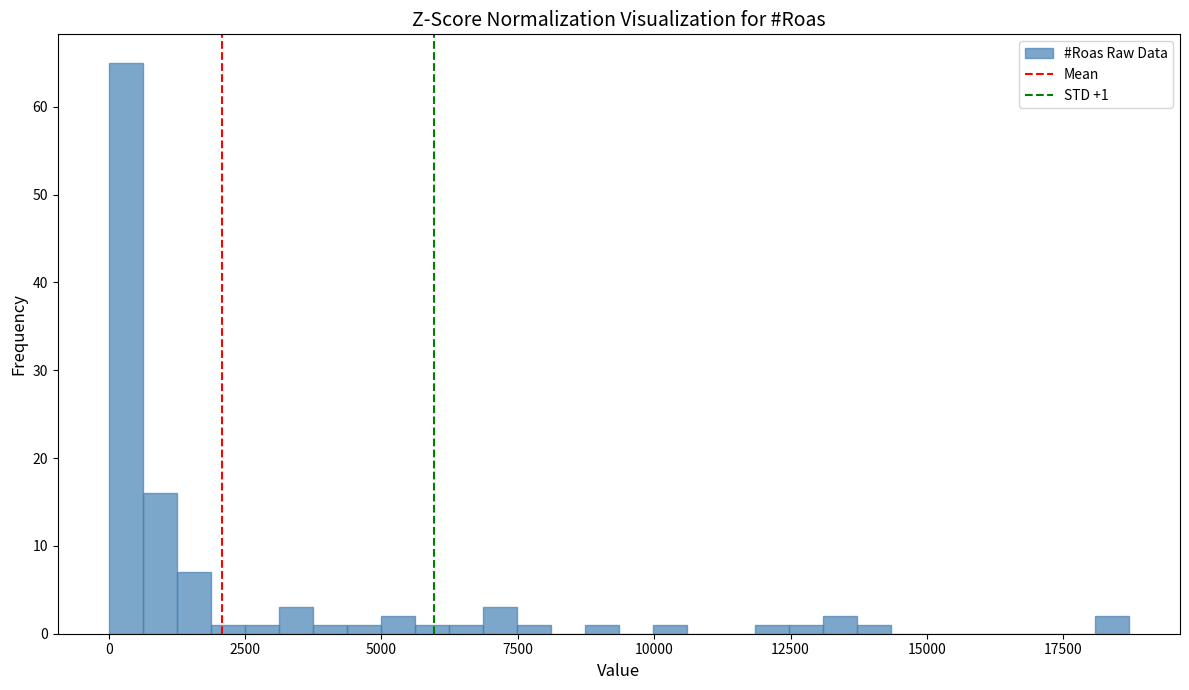

Around what value on the x-axis is the tallest bar? Give the approximate position of its centre, as read against the axis.

500